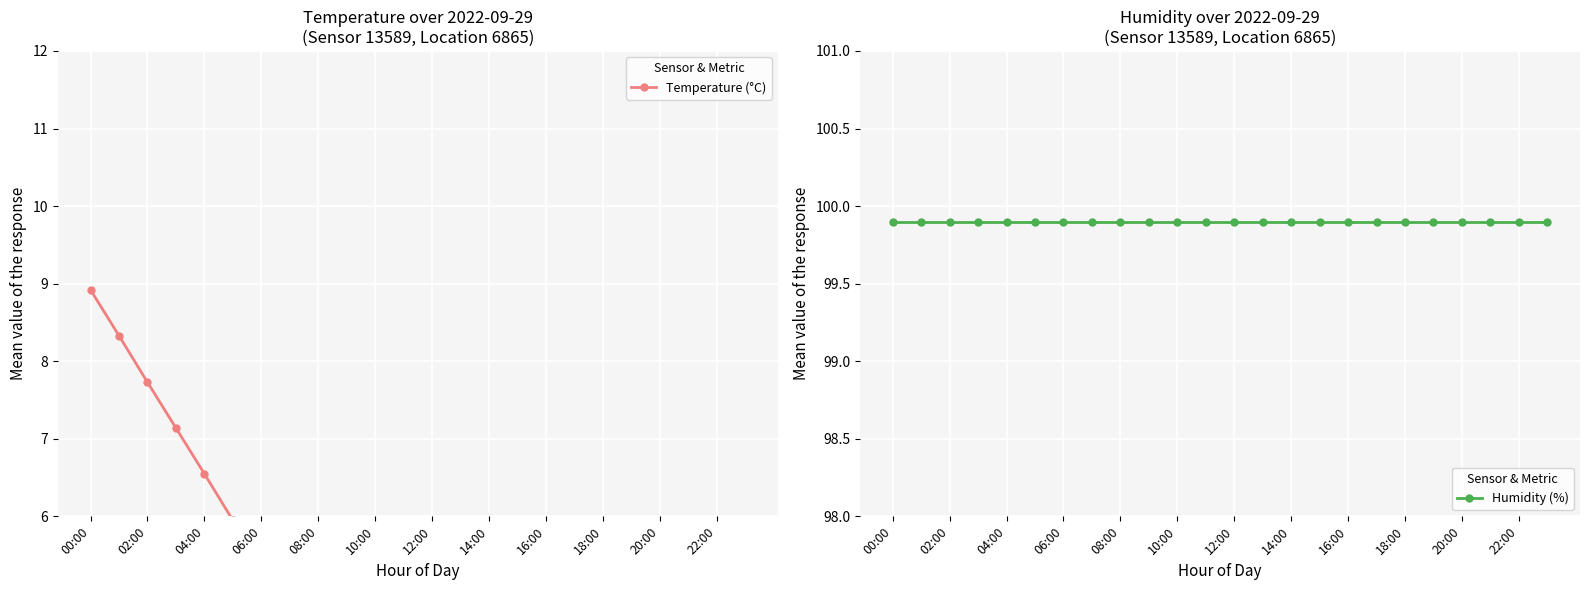

Reading right to left, extract all data points from this chart.

Temperature (°C): -4.7	-4.1	-3.5	-3.0	-2.4	-1.8	-1.2	-0.6	0.0	0.6	1.2	1.8	2.4	3.0	3.6	4.2	4.8	5.4	6.0	6.5	7.1	7.7	8.3	8.9
Humidity (%): 99.9	99.9	99.9	99.9	99.9	99.9	99.9	99.9	99.9	99.9	99.9	99.9	99.9	99.9	99.9	99.9	99.9	99.9	99.9	99.9	99.9	99.9	99.9	99.9